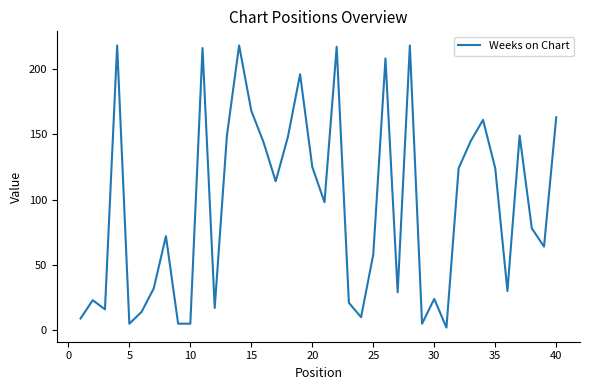

What is the difference between the maximum and minimum values?

216